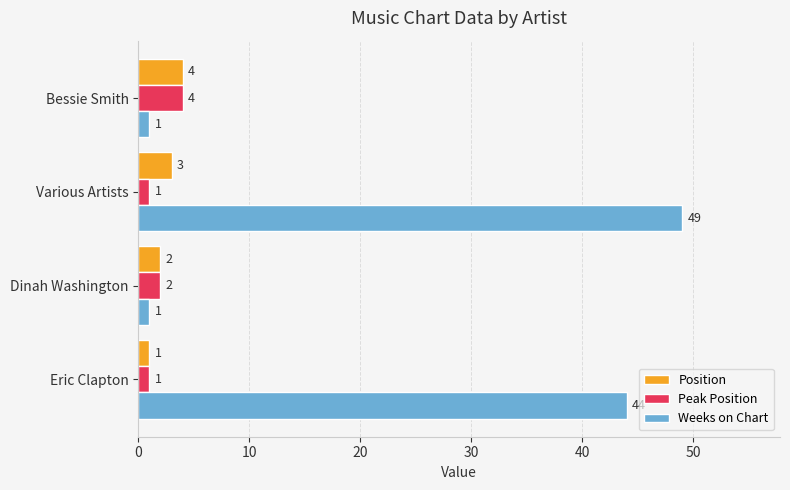

What are all the series names shown in the legend?

Position, Peak Position, Weeks on Chart